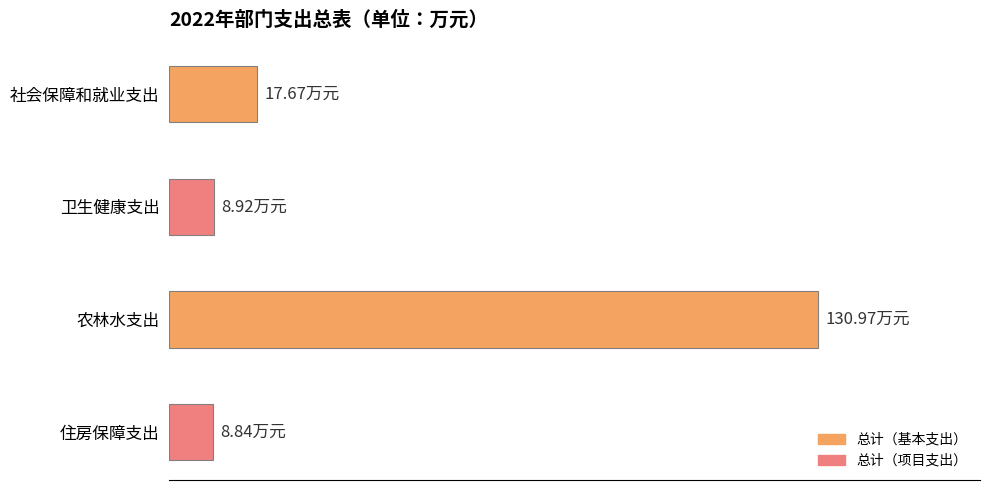

Are the bars horizontal?

Yes